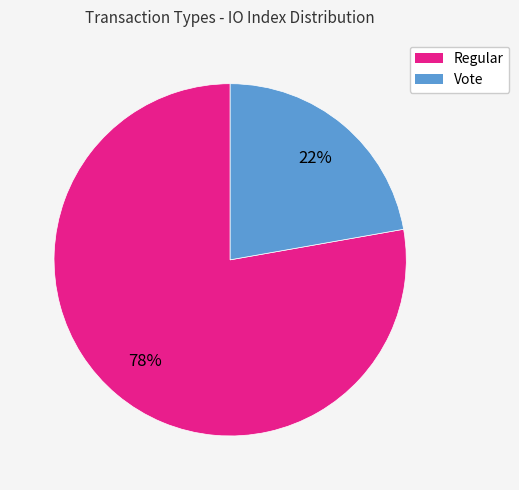

Rank the categories by value from highest to lowest.

Regular, Vote